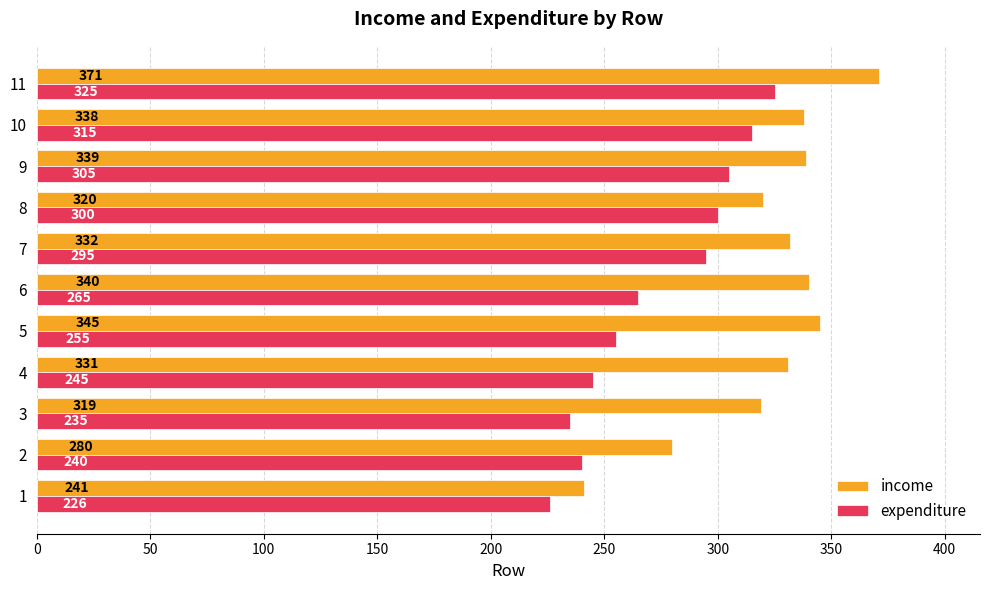

At which label does expenditure reach its peak?

11